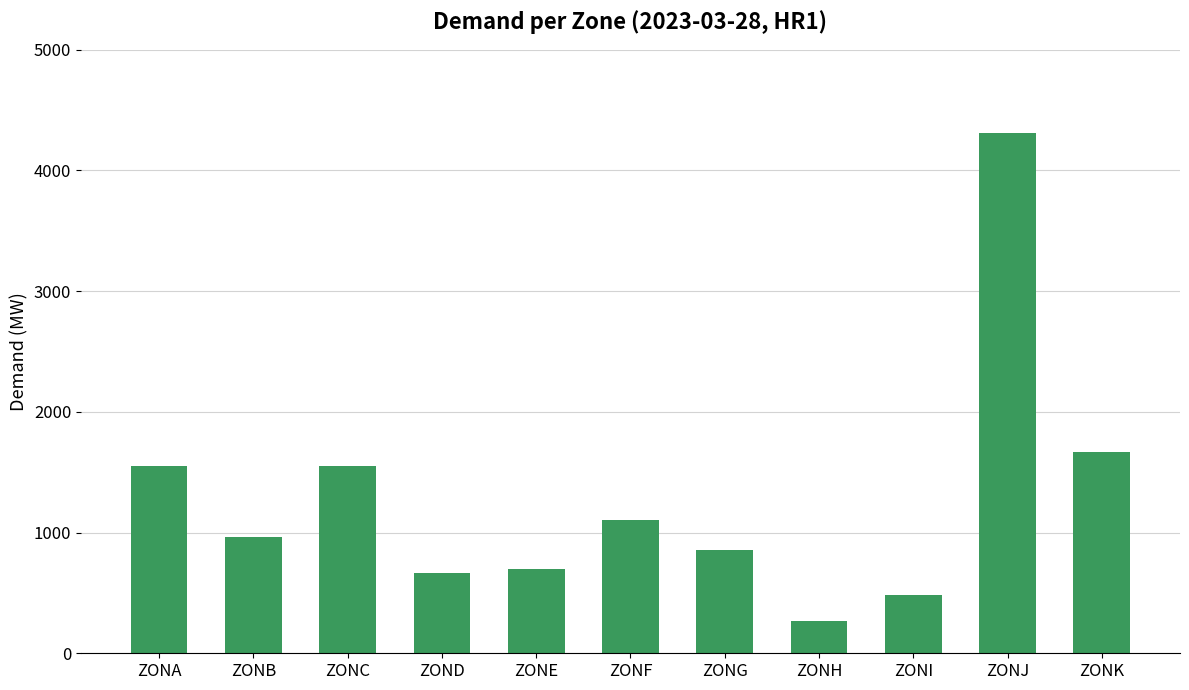

True or false: the data shows 661 at ZOND.

True